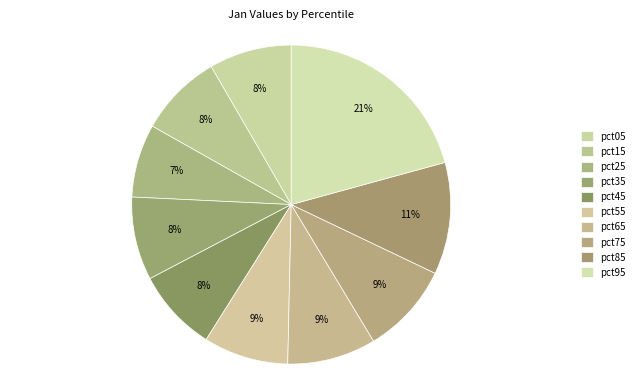

Does pct85 represent more than half of the total?

No